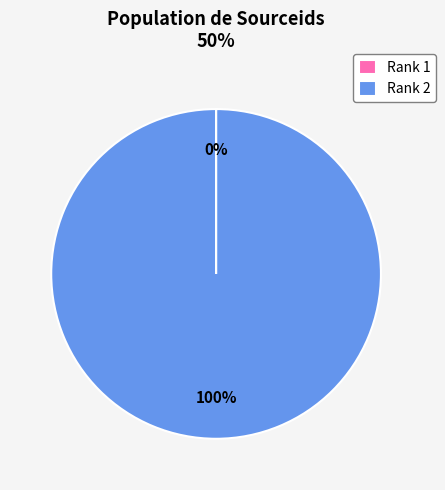

Which category has the biggest portion of the pie?

Rank 2